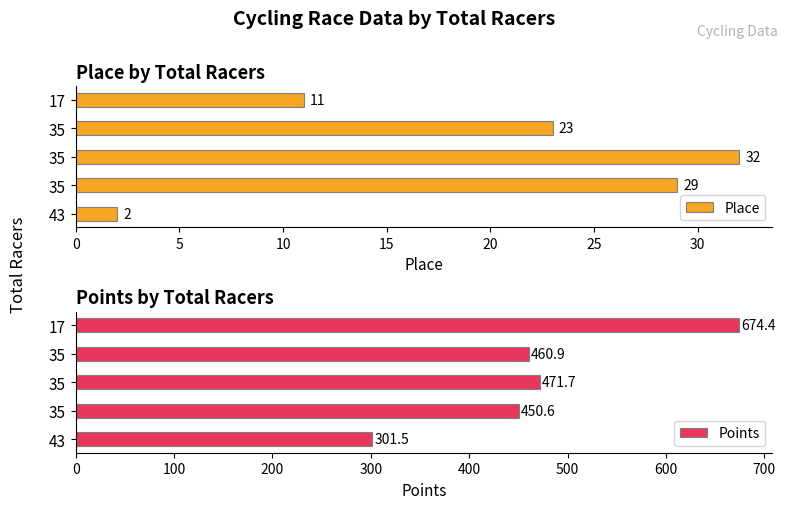

How many values in the Place series are below 23?

2